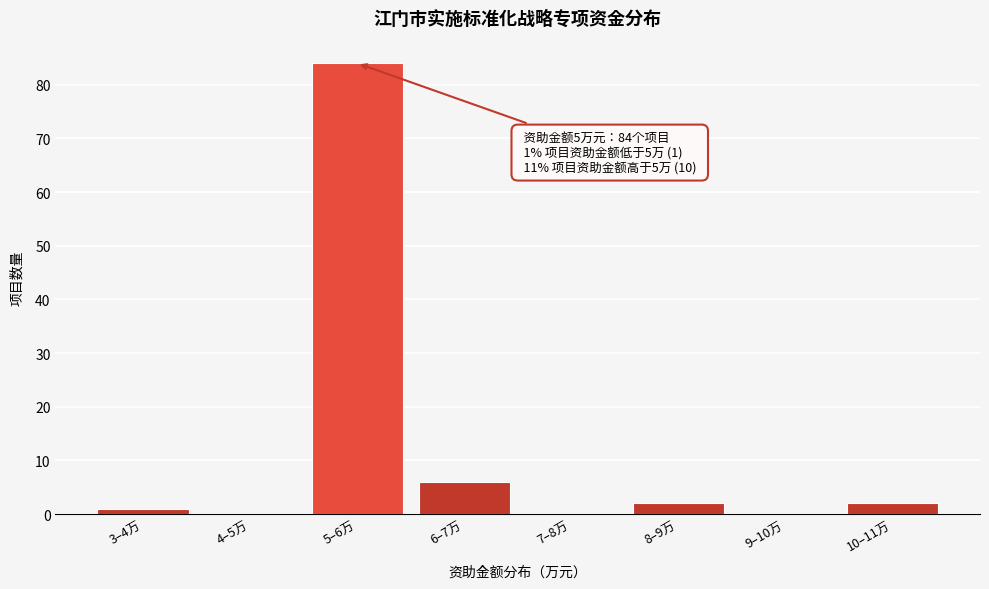

Reading left to right, transcribe all the data shown in this chart.

3–4万=1	4–5万=0	5–6万=84	6–7万=6	7–8万=0	8–9万=2	9–10万=0	10–11万=2